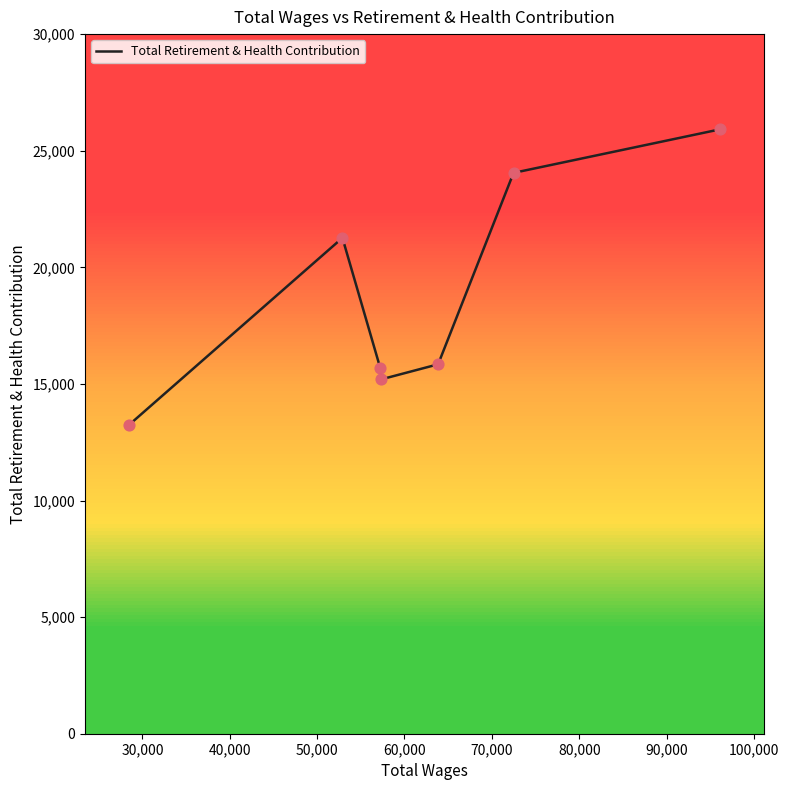

What is the greatest value displayed?

25918